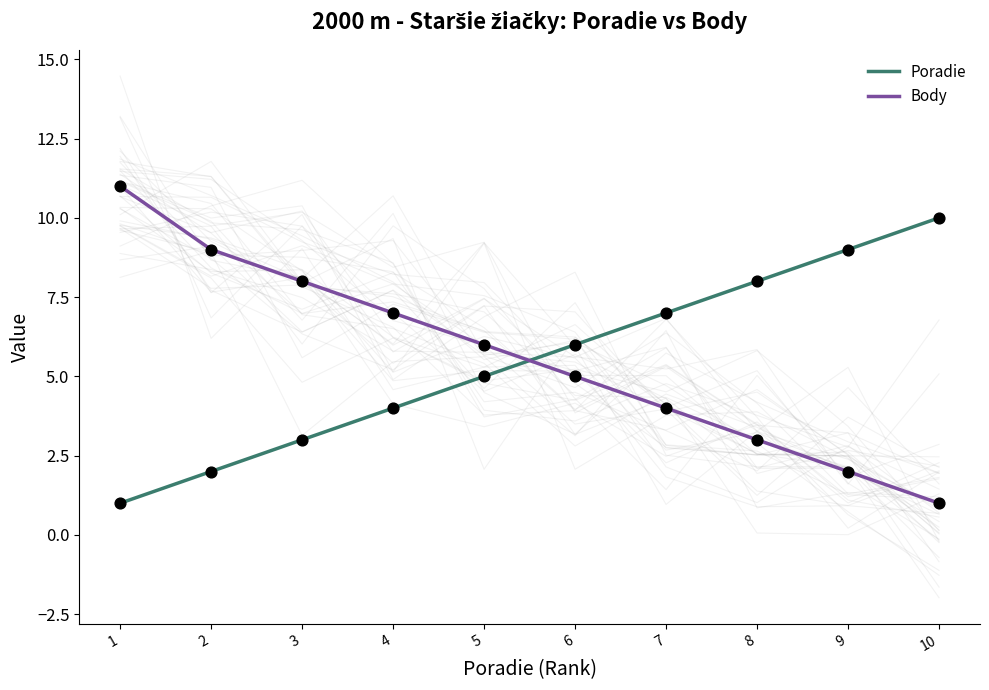

What are all the series names shown in the legend?

Poradie, Body